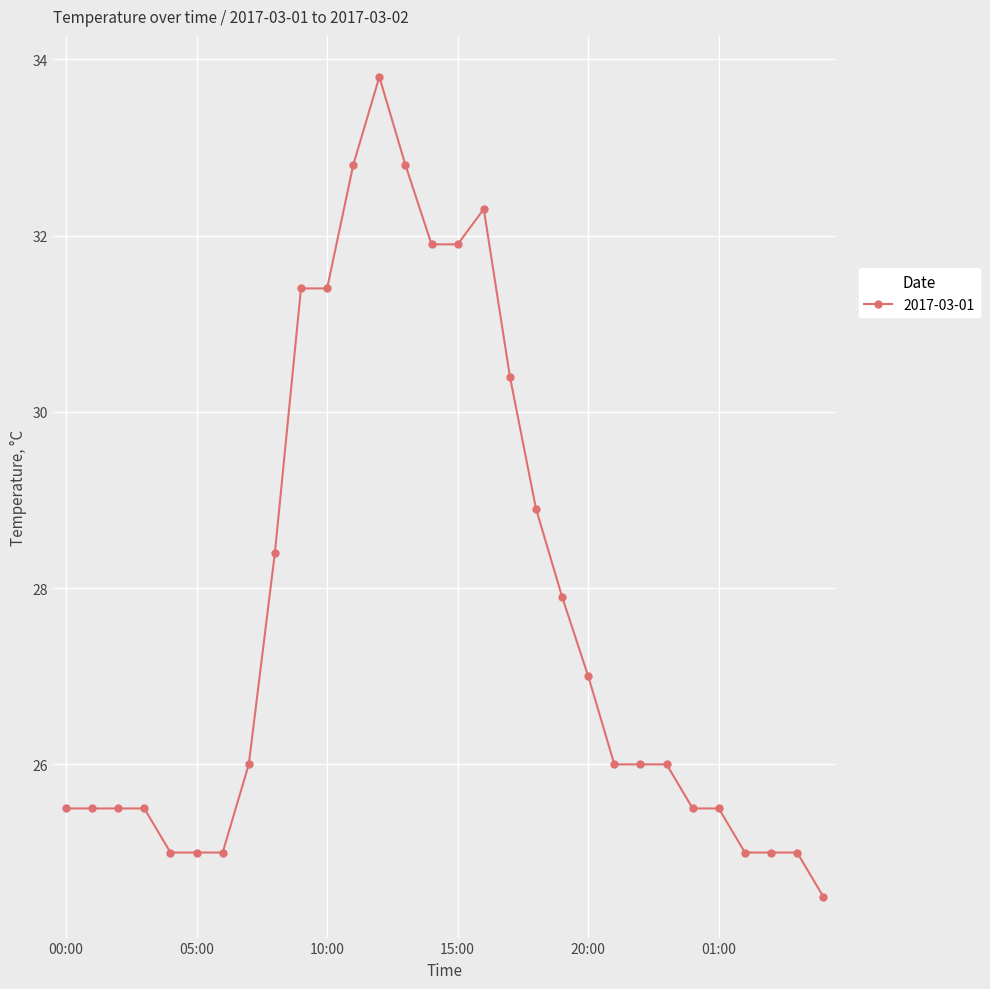

What is the maximum value shown in the chart?

33.8